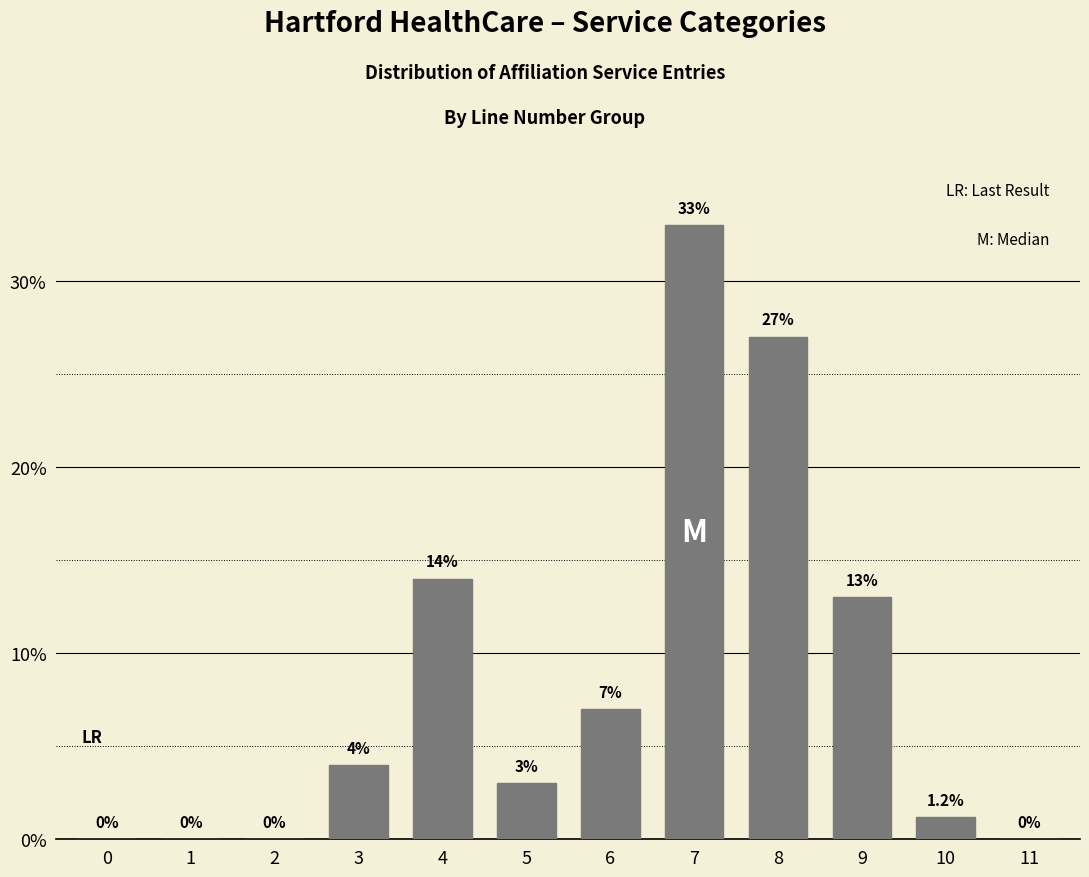

Reading left to right, list all the values displayed in this chart.

0=0.0	1=0.0	2=0.0	3=4.0	4=14.0	5=3.0	6=7.0	7=33.0	8=27.0	9=13.0	10=1.2	11=0.0